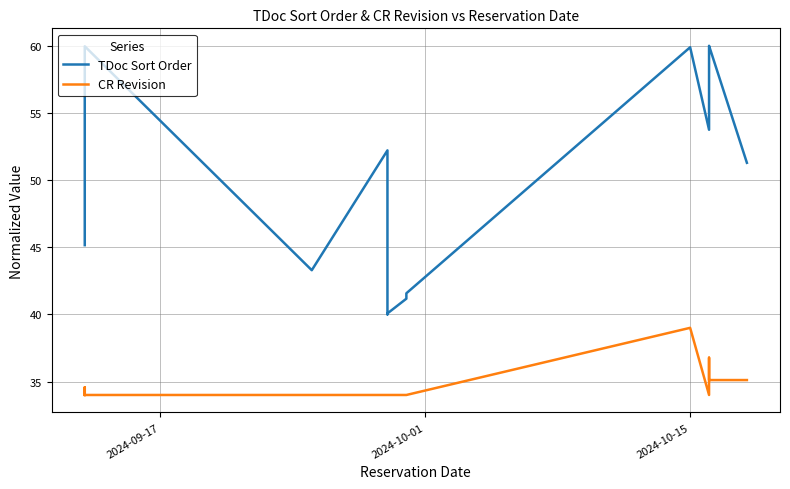

What is the value of the CR Revision point at the 11th from the left?

34.0